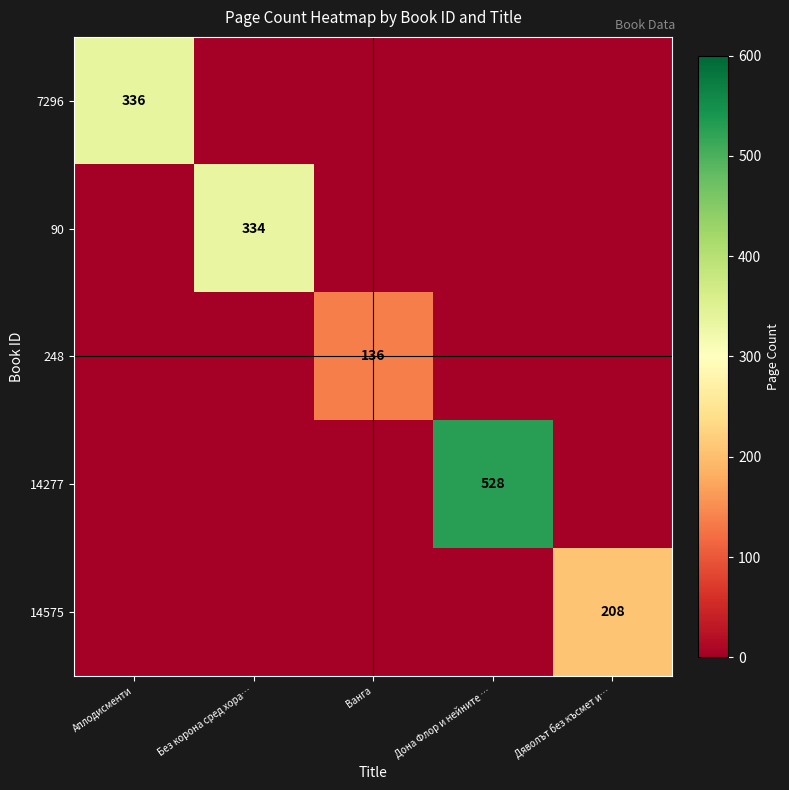

The value of 7296 at Аплодисменти is 439. True or false?

False